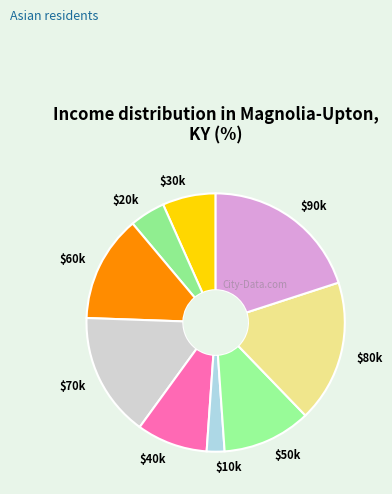

How many slices are in this pie chart?

9